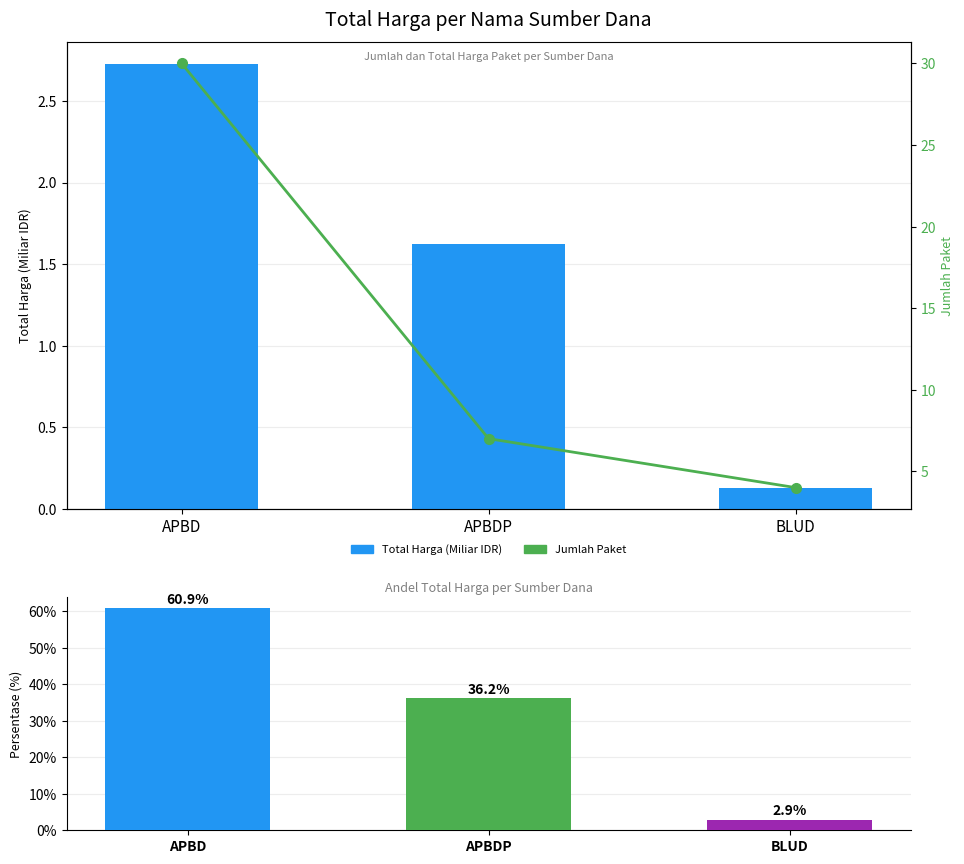

What is the value of the Total Harga (Miliar IDR) bar at the 1st from the left?

2.7